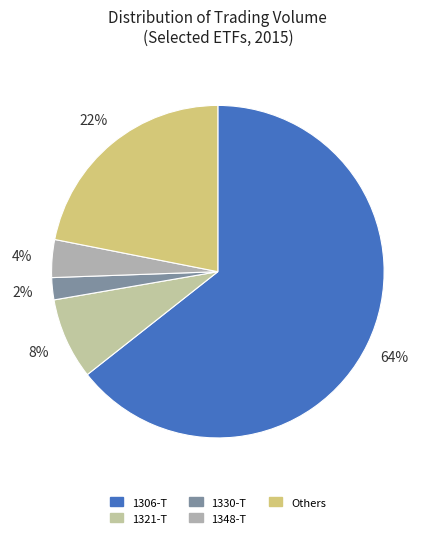

To the nearest percent, what percentage of the pie is 1306-T?

64%